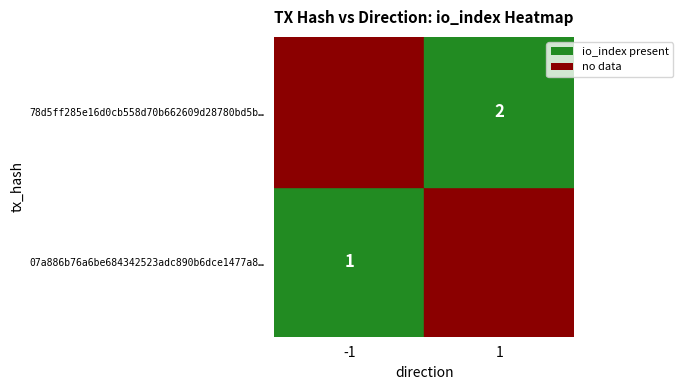

The value of 78d5ff285e16d0cb558d70b662609d28780bd5b… at 1 is 3. True or false?

False